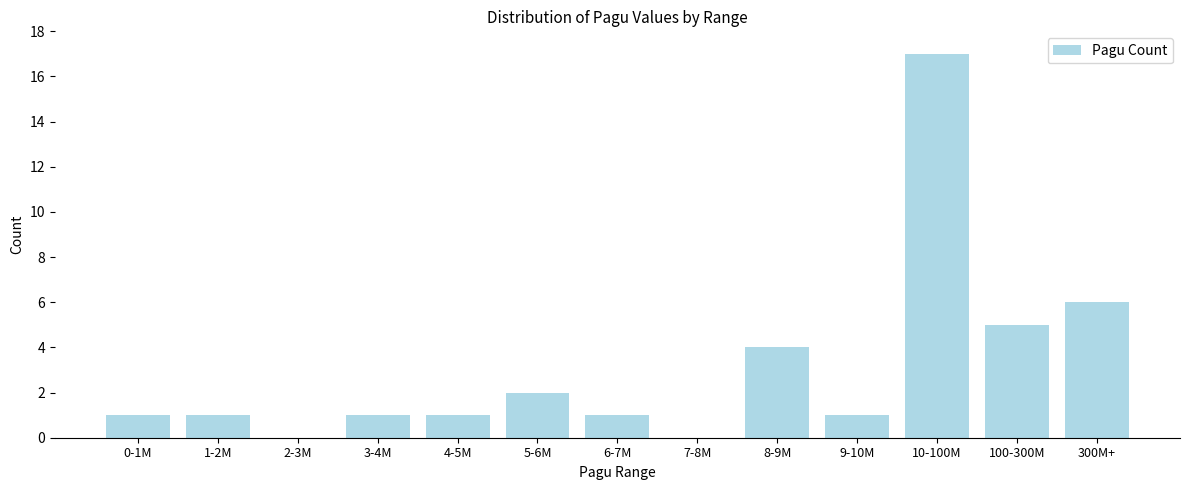

Reading left to right, extract all data points from this chart.

0-1M=1	1-2M=1	2-3M=0	3-4M=1	4-5M=1	5-6M=2	6-7M=1	7-8M=0	8-9M=4	9-10M=1	10-100M=17	100-300M=5	300M+=6